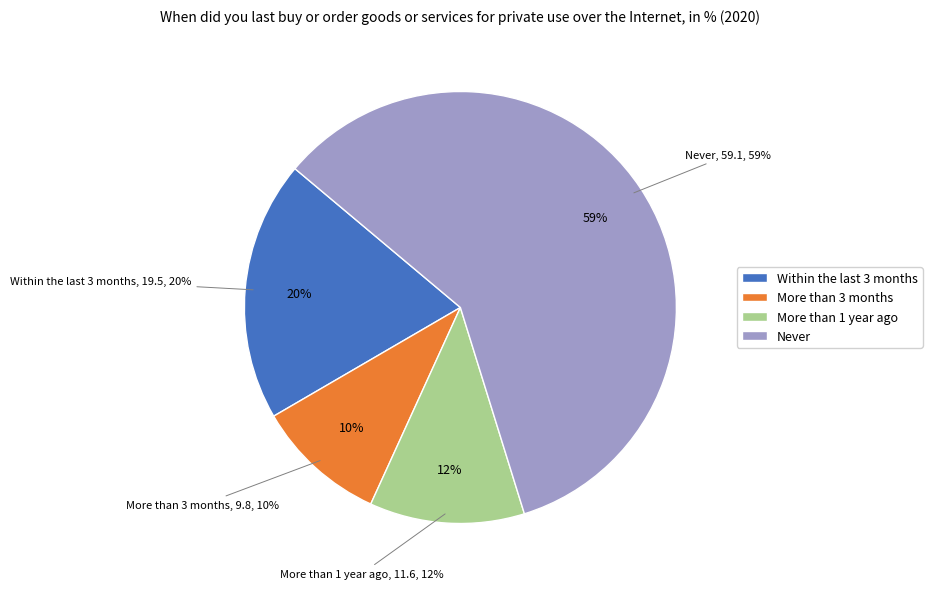

Is it true that More than 1 year ago is 21% of the pie?

False